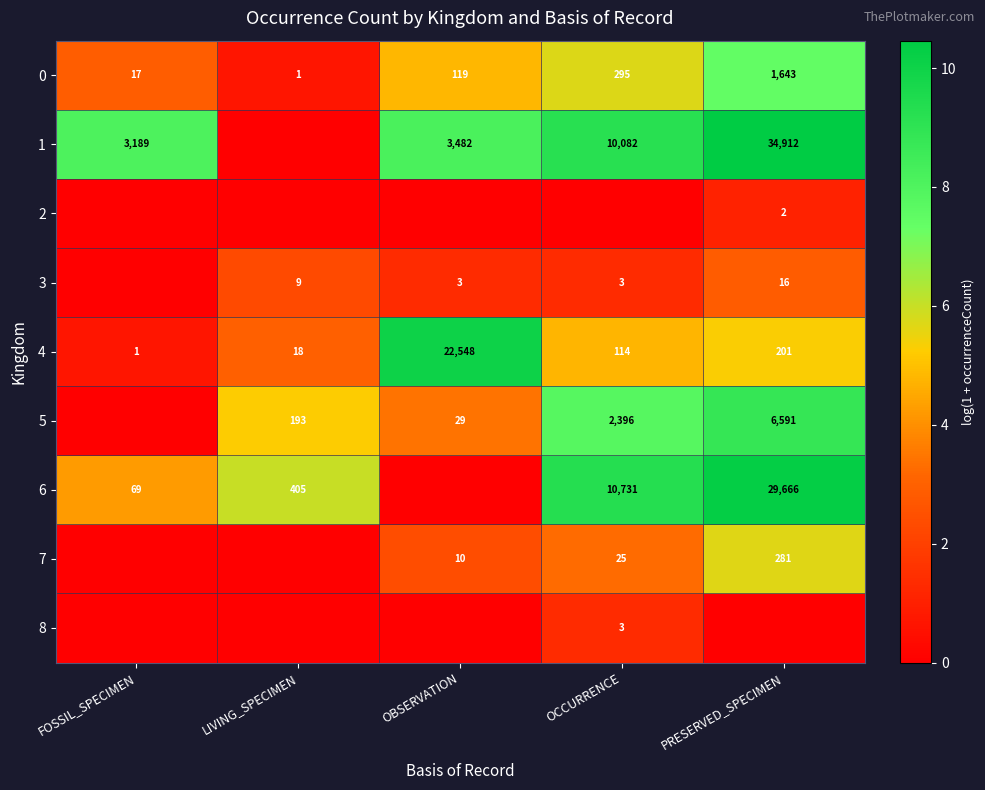

What value does the 4 series have at PRESERVED_SPECIMEN, to the nearest 50?

200